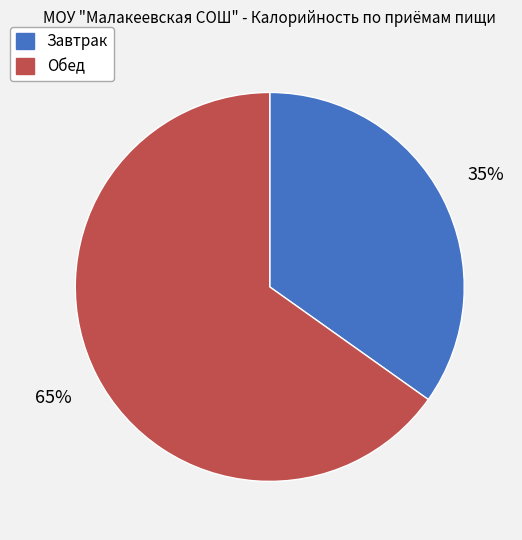

How many slices are in this pie chart?

2